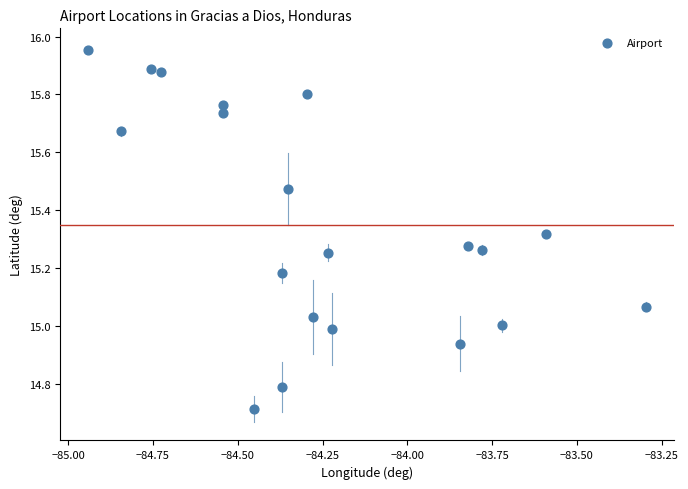

What is the range of X values (max minus min)?

1.6